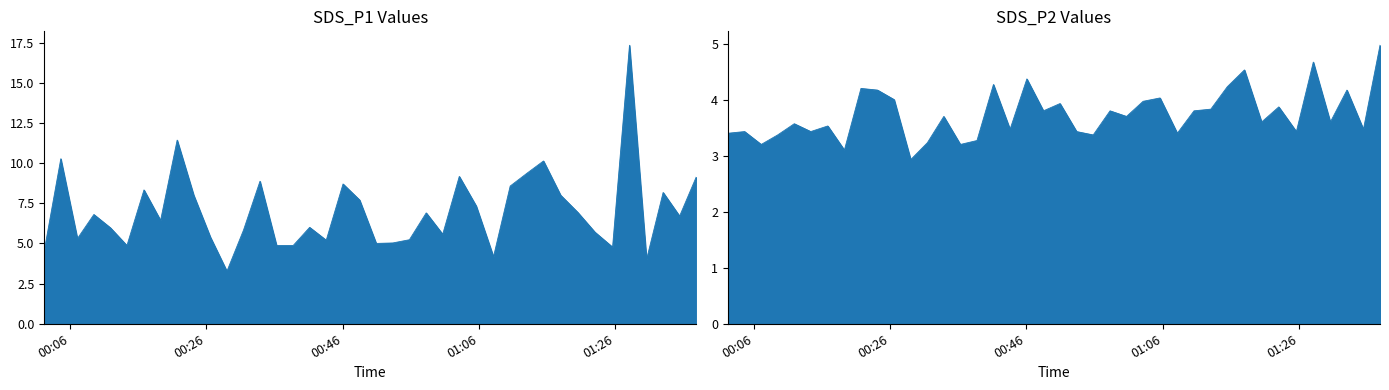

What is the difference between the SDS_P1 values at 2023/06/15 00:53:22 and 2023/06/15 00:14:22?

0.2